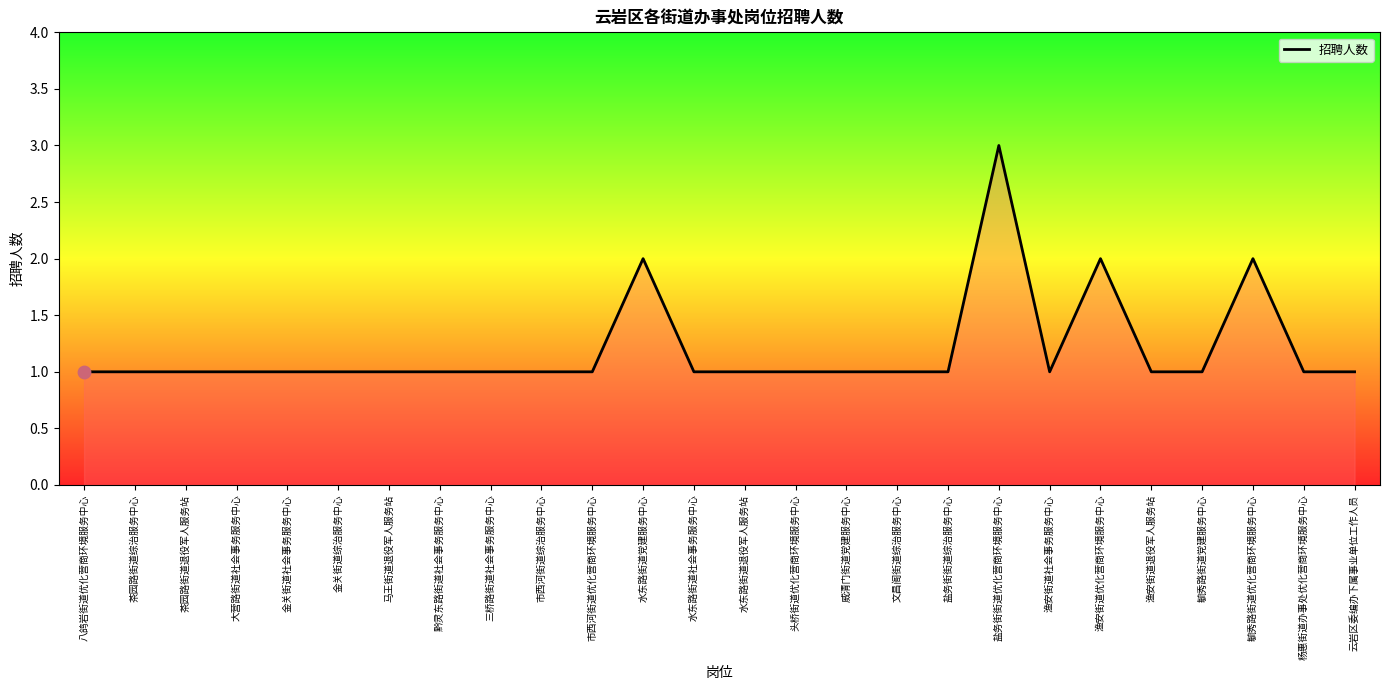

What is the ratio of the value at 水东路街道党建服务中心 to the value at 头桥街道优化营商环境服务中心?

2.0